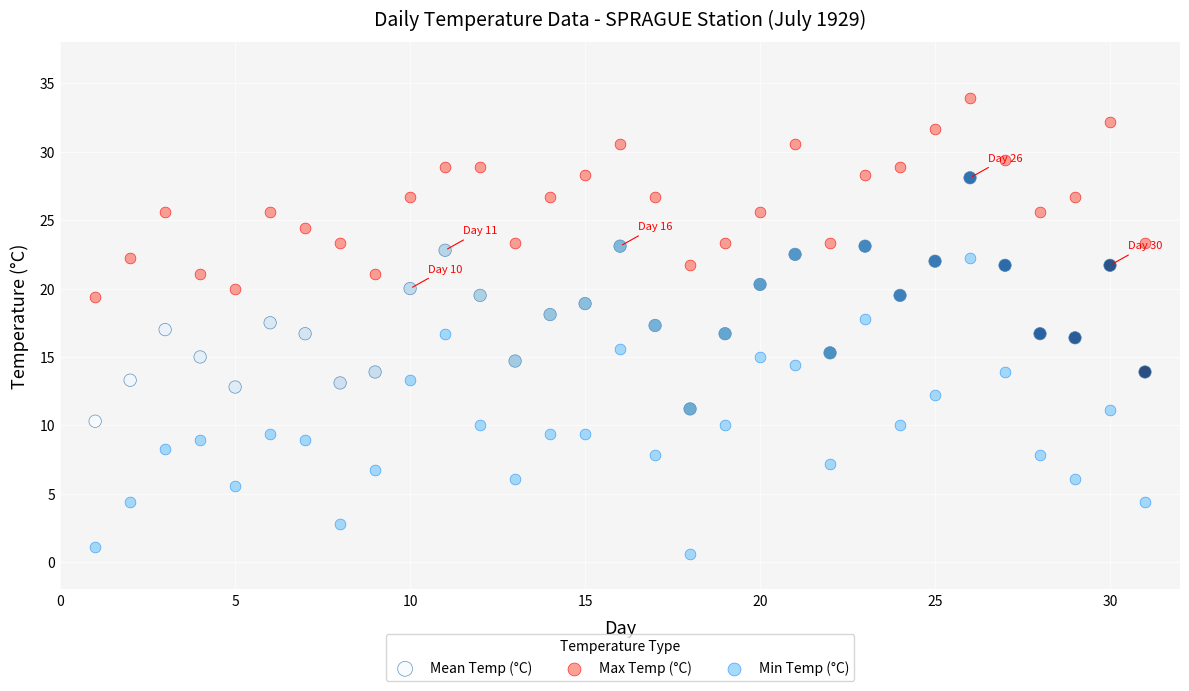

Across all data points, what is the range of Y values (max minus min)?

33.3